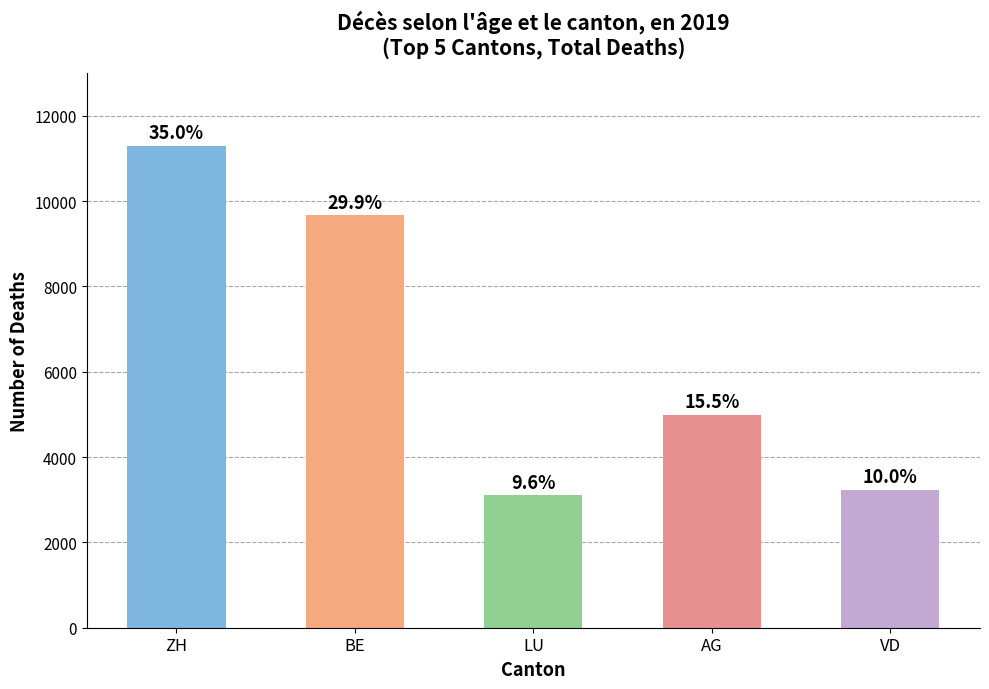

How many bars are there in total?

5